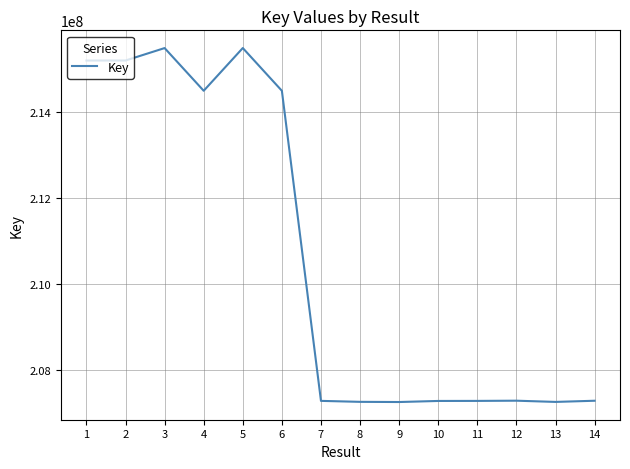

Is it true that the value at 8 is 80531120?

False